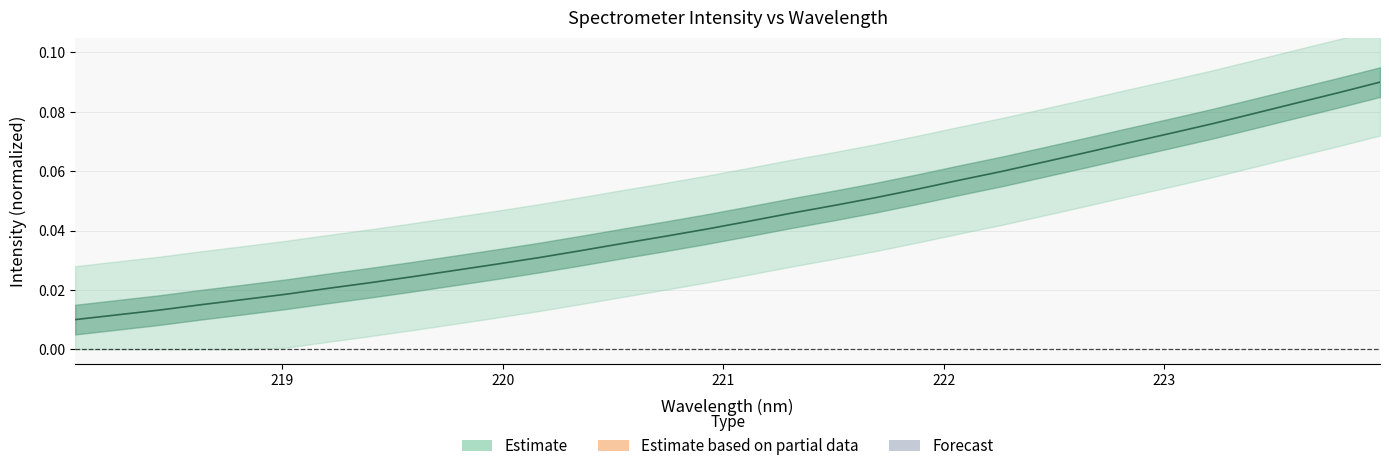

How many data points does each series have?

32